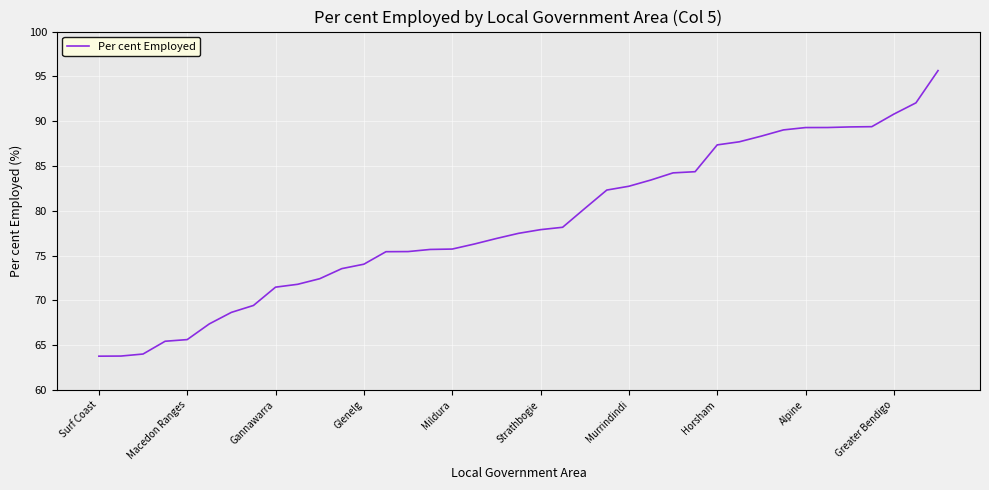

What is the difference between the maximum and minimum values?

31.9